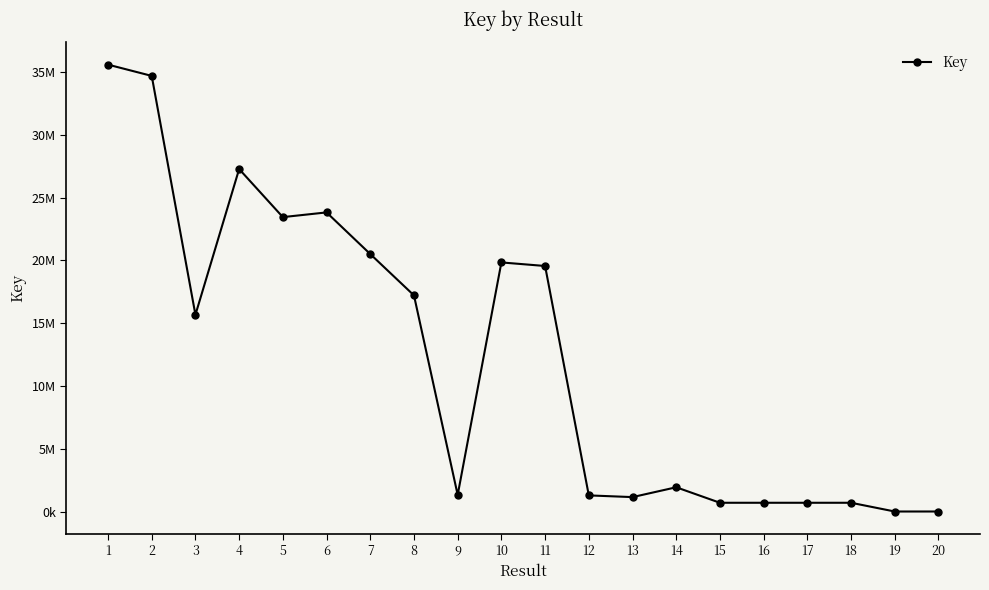

Does the chart have visible grid lines?

No